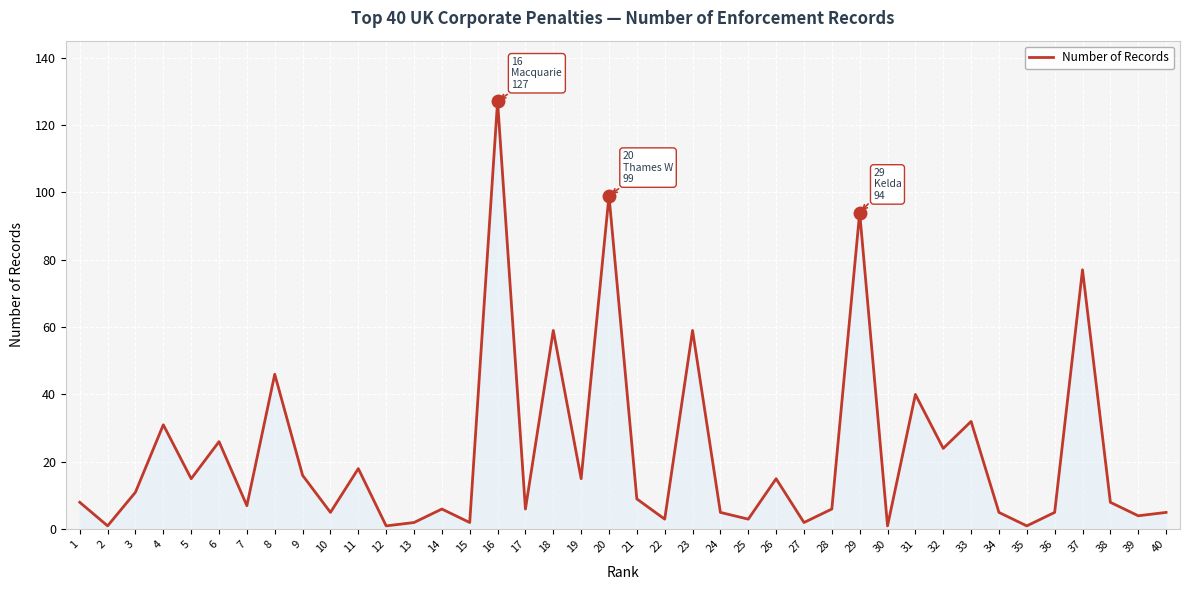

Is it true that the value at 20 is 56?

False